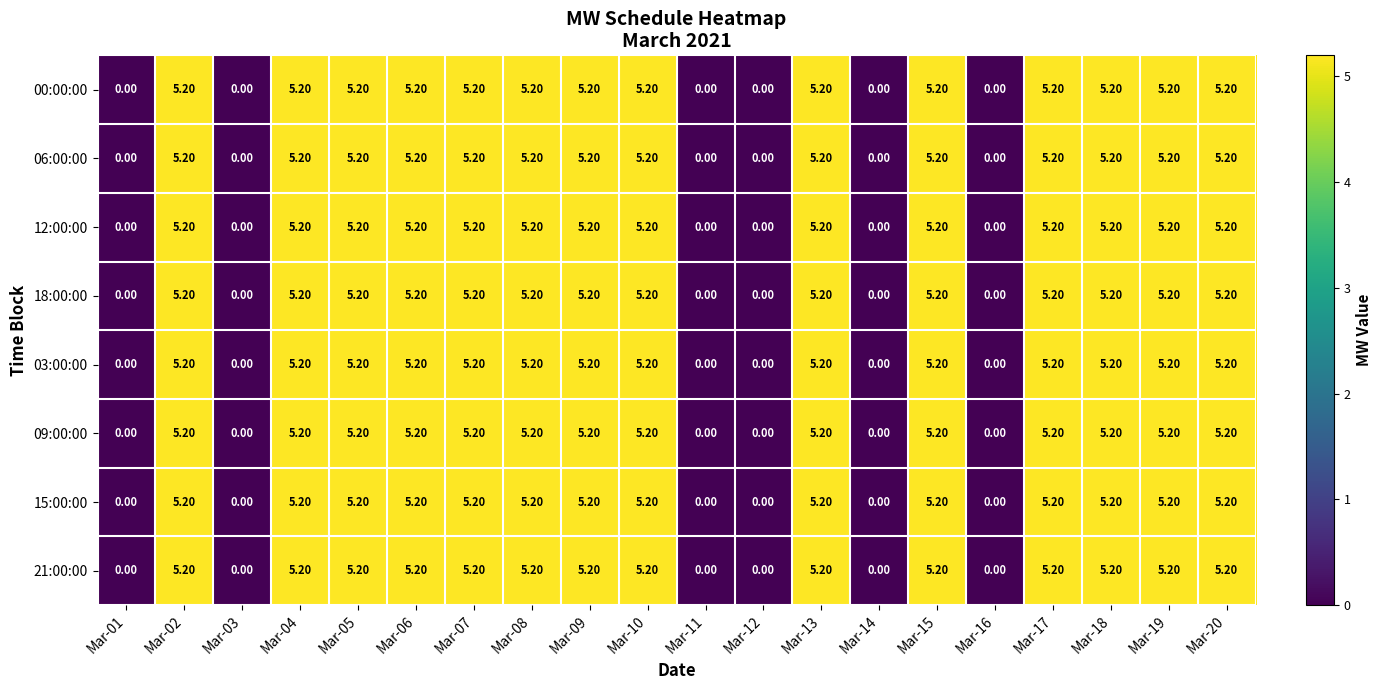

What is the total value across all series at Mar-19?

41.6